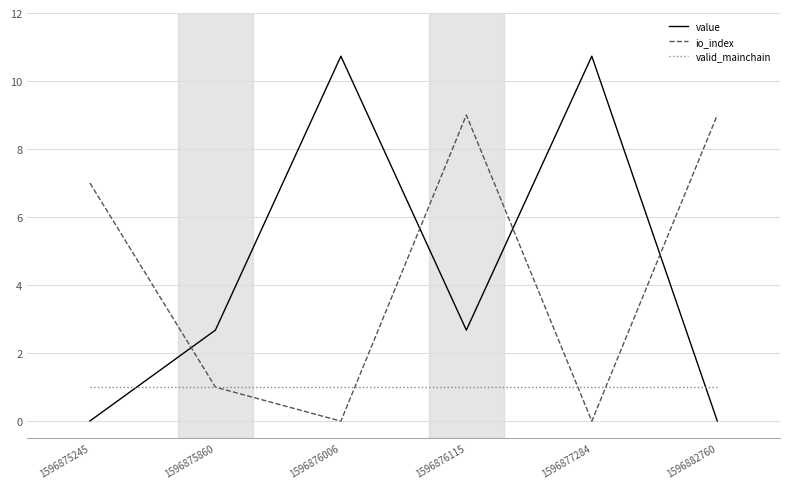

The io_index series shows 0.0 at 1596877284. True or false?

True